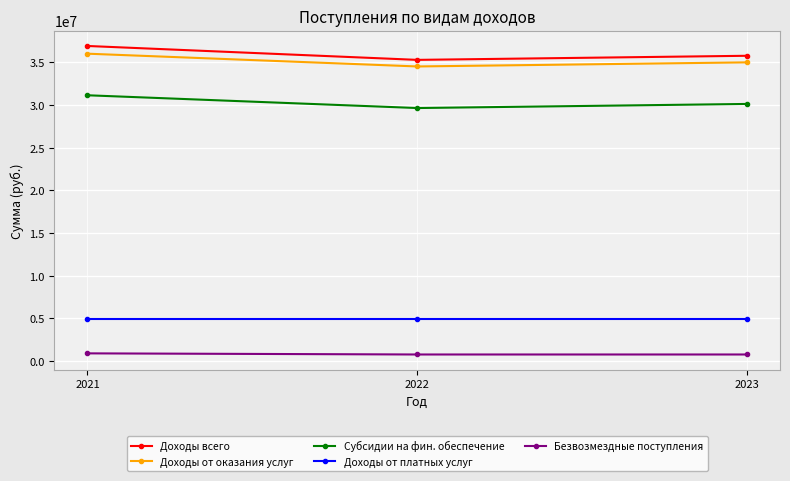

What is the sum of all Субсидии на фин. обеспечение values?

90962451.0